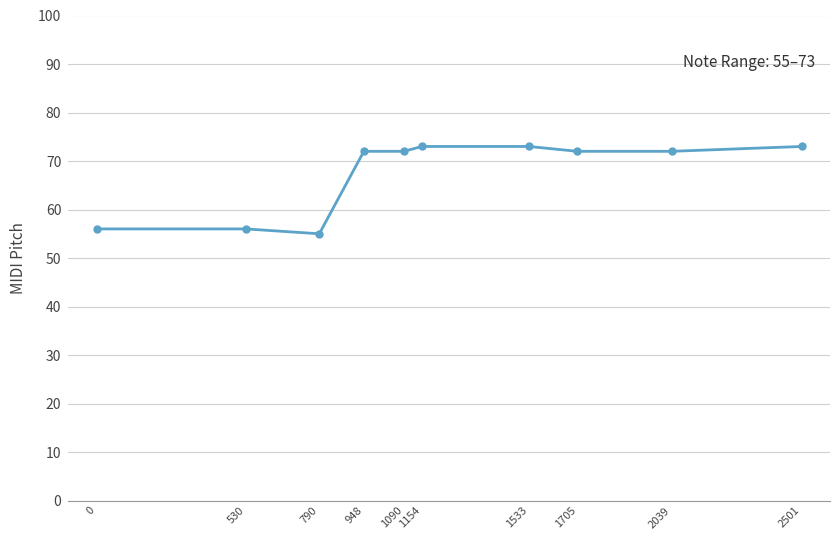

Reading right to left, list all the values displayed in this chart.

73	72	72	73	73	72	72	55	56	56